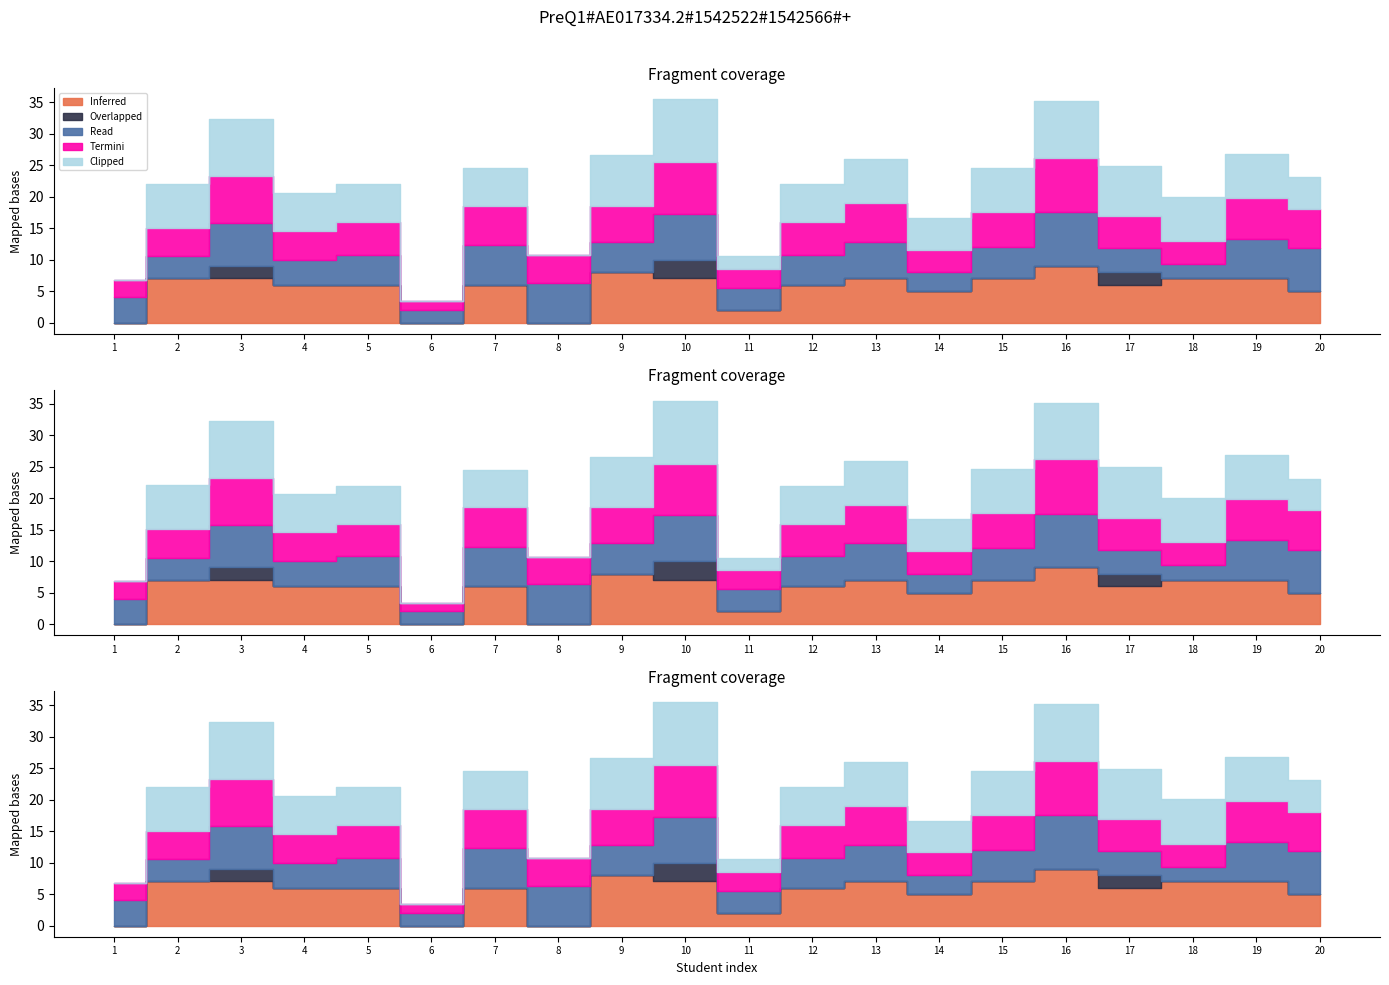

How many data points in Termini are less than 5?

8